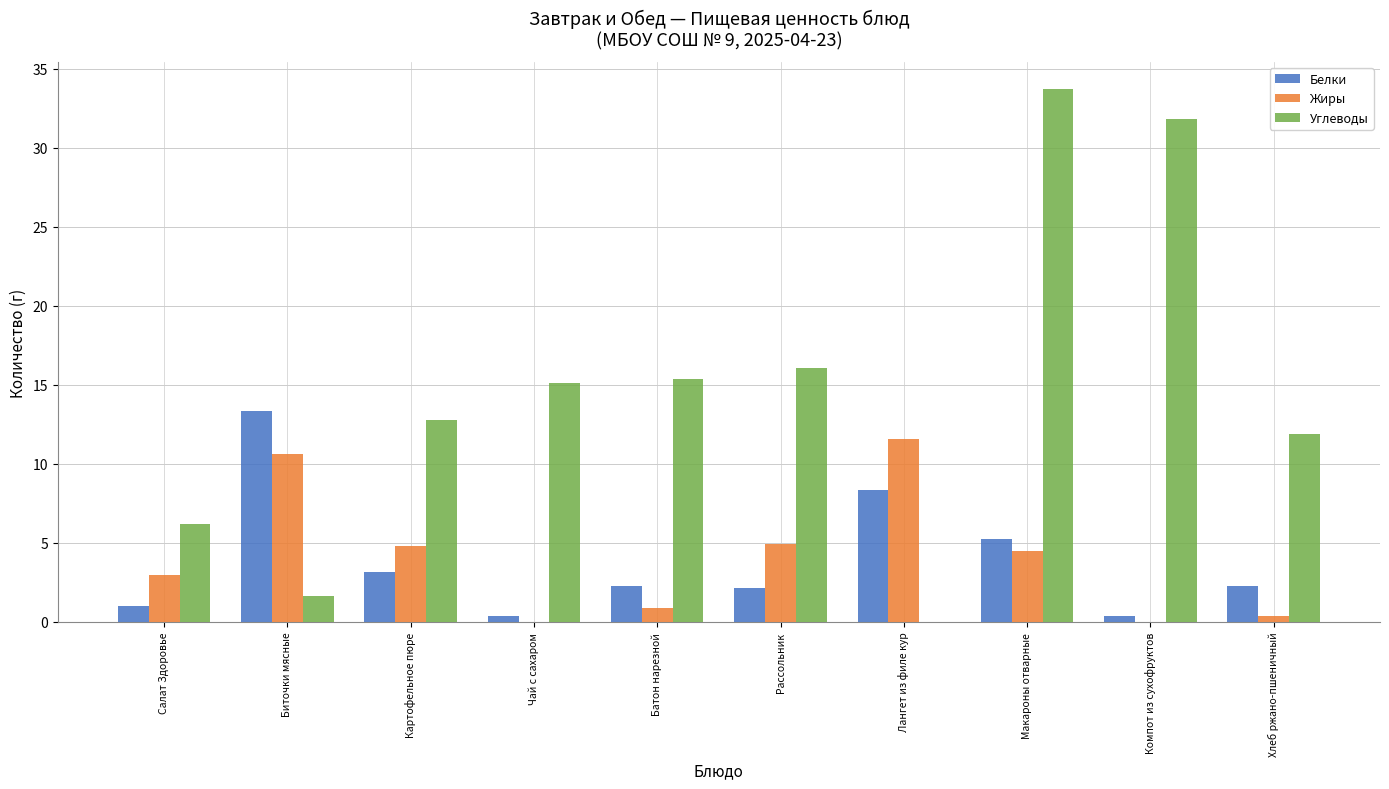

Is the value of Белки at Батон нарезной greater than the value of Углеводы at Картофельное пюре?

No